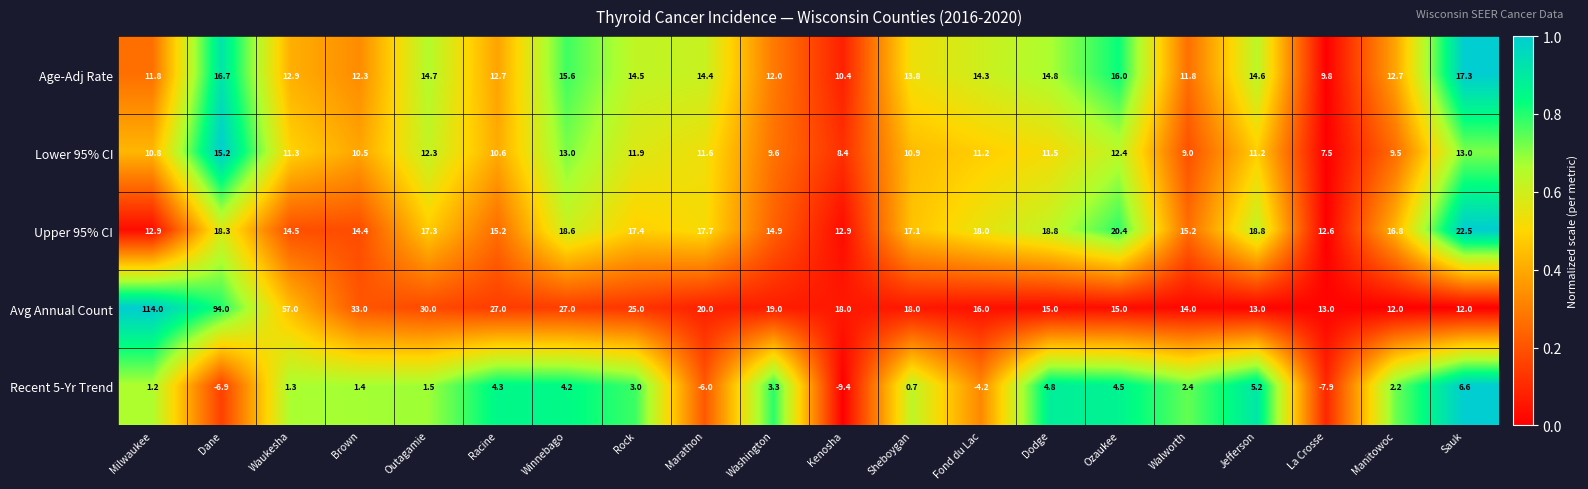

The value of Age-Adj Rate at Jefferson is 14.6. True or false?

True